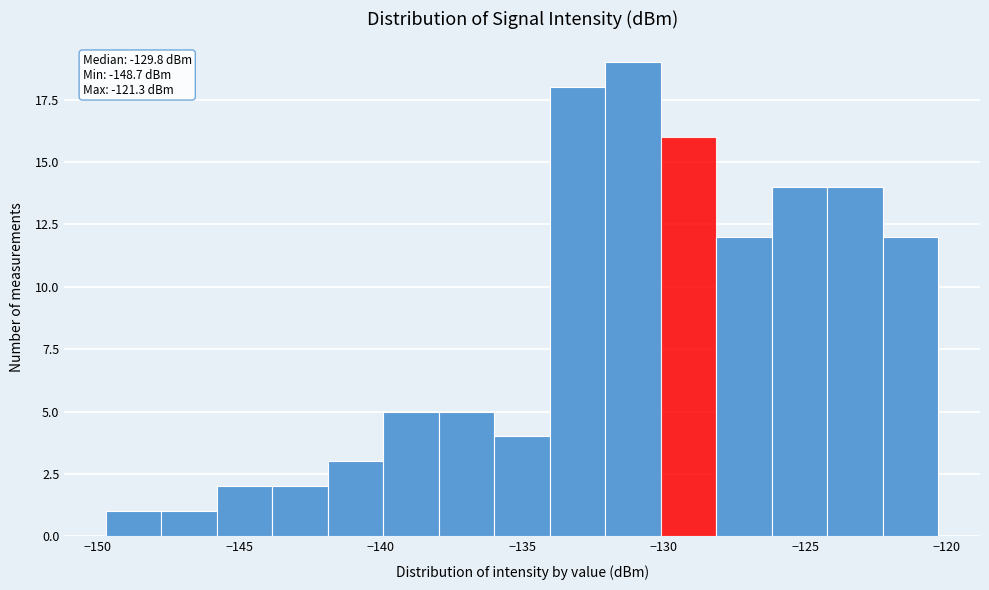

Read against the x-axis, roughly where is the centre of the tallest bar?

-131.0